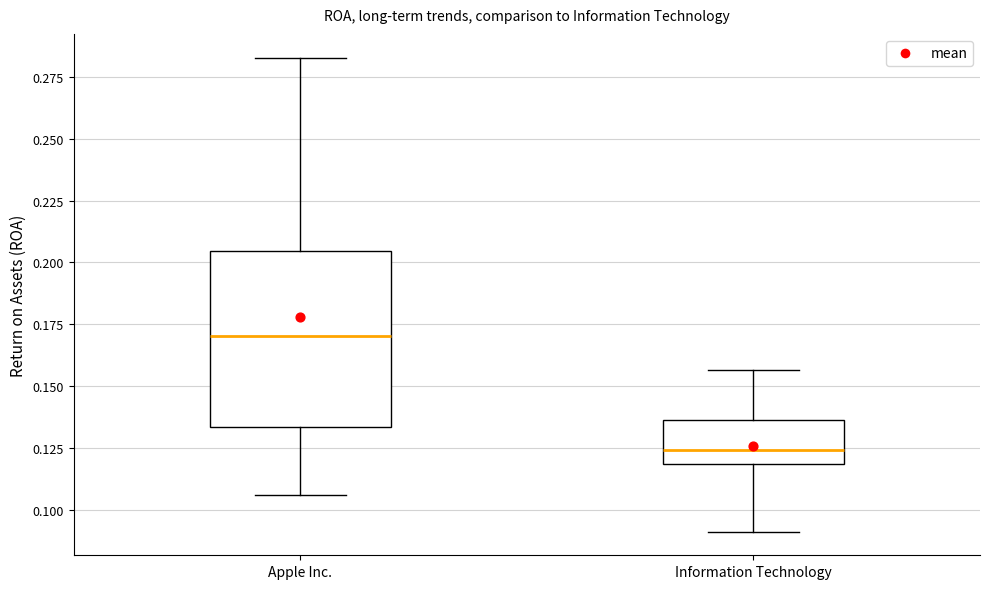

Which box's median line is the lowest?

Information Technology